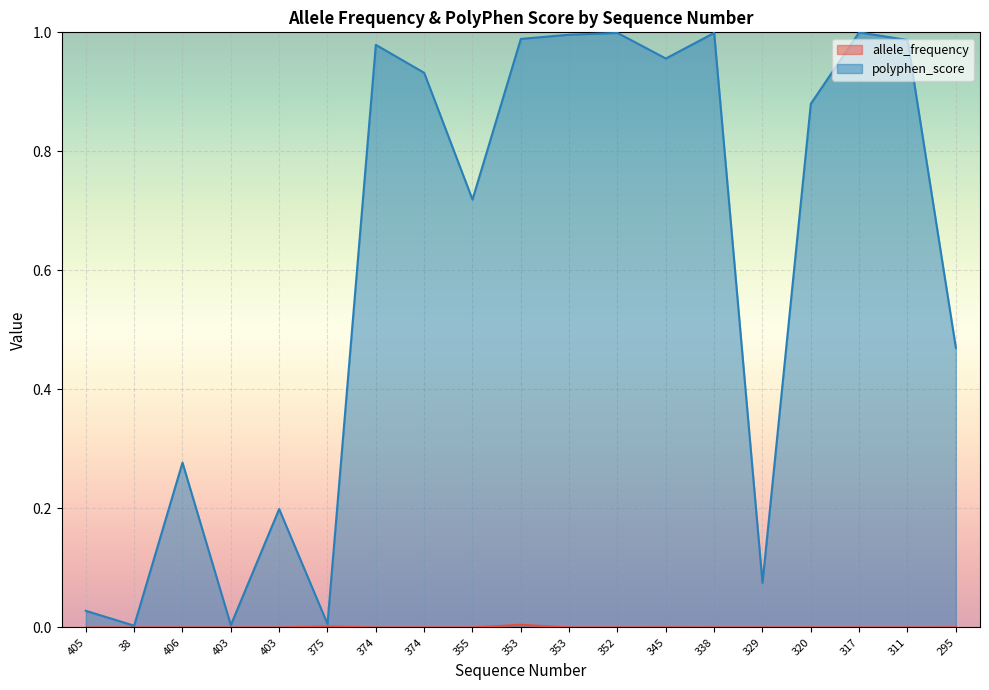

True or false: polyphen_score and allele_frequency intersect in this chart.

False